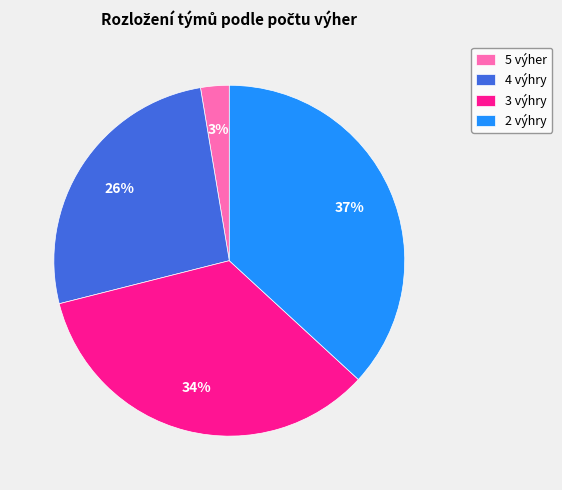

How many slices are in this pie chart?

4